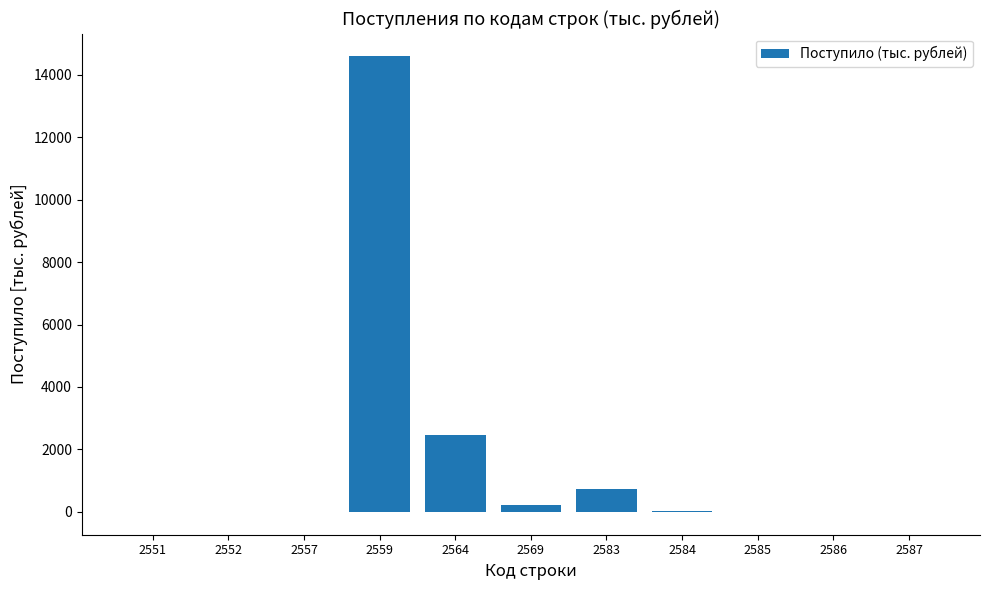

True or false: the data shows 8 at 2551.

True